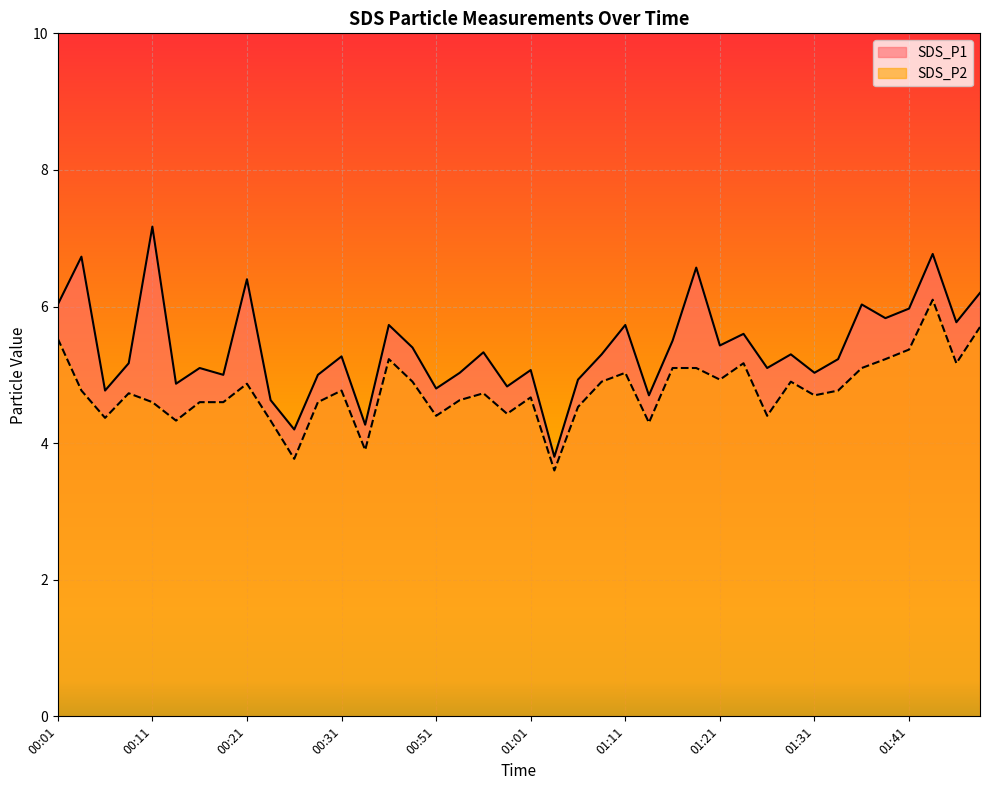

What is the label of the 40th point from the right?

00:01